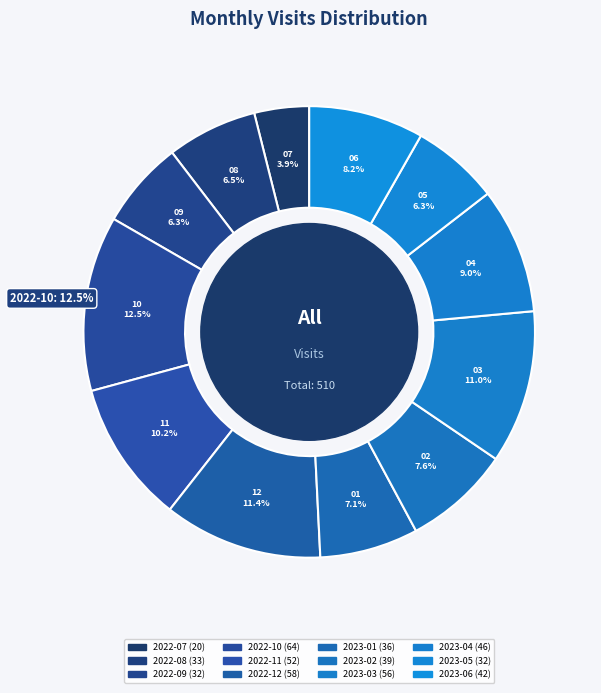

Which slice is the largest?

2022-10